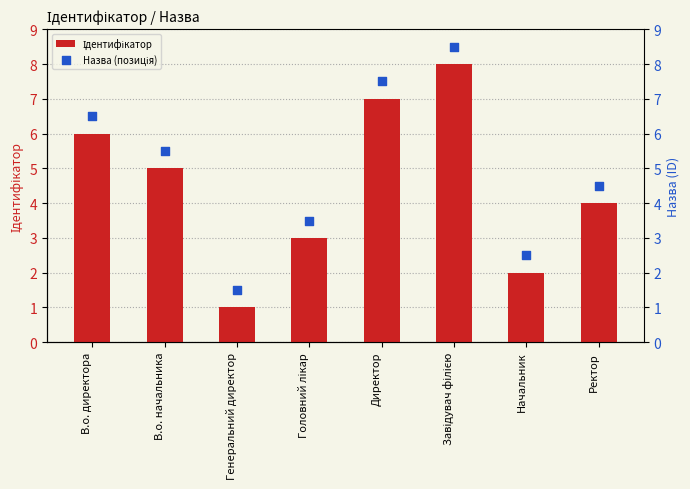

At which category is the sum across all series the highest?

Завідувач філією